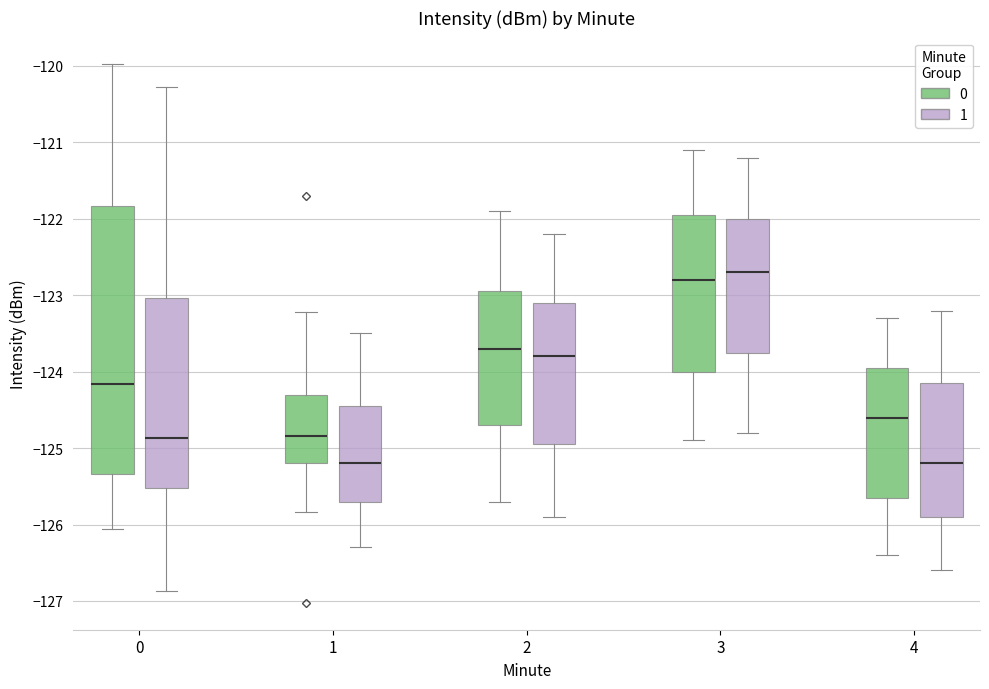

Where does the lower whisker of the box for 3 (1) end on the y-axis? The values are not printed on the chart, so give them approximately, as read against the axis.

-124.8